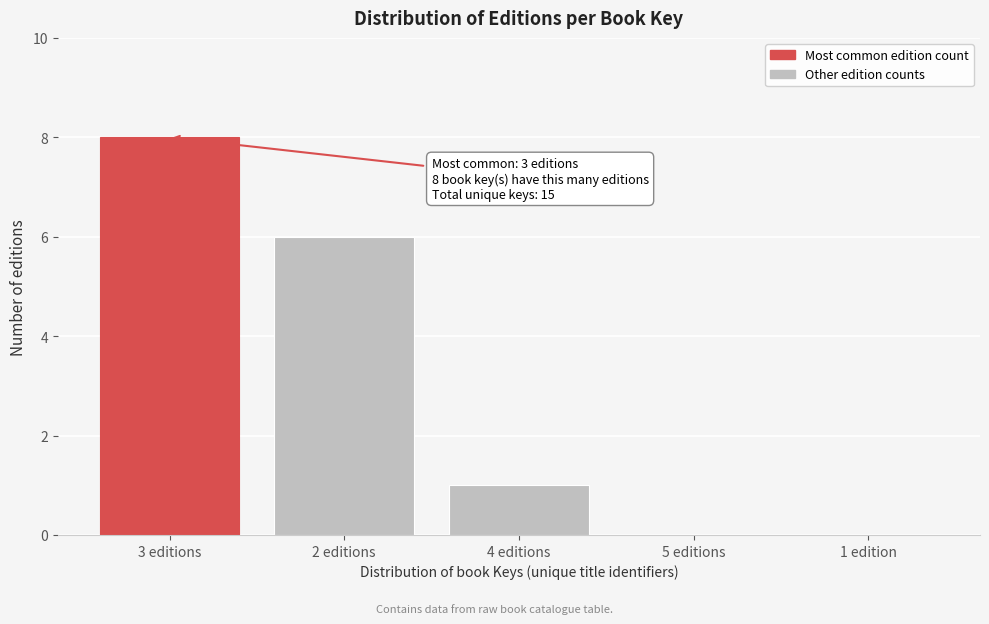

Reading left to right, what are all the values shown in this chart?

3 editions=8	2 editions=6	4 editions=1	5 editions=0	1 edition=0